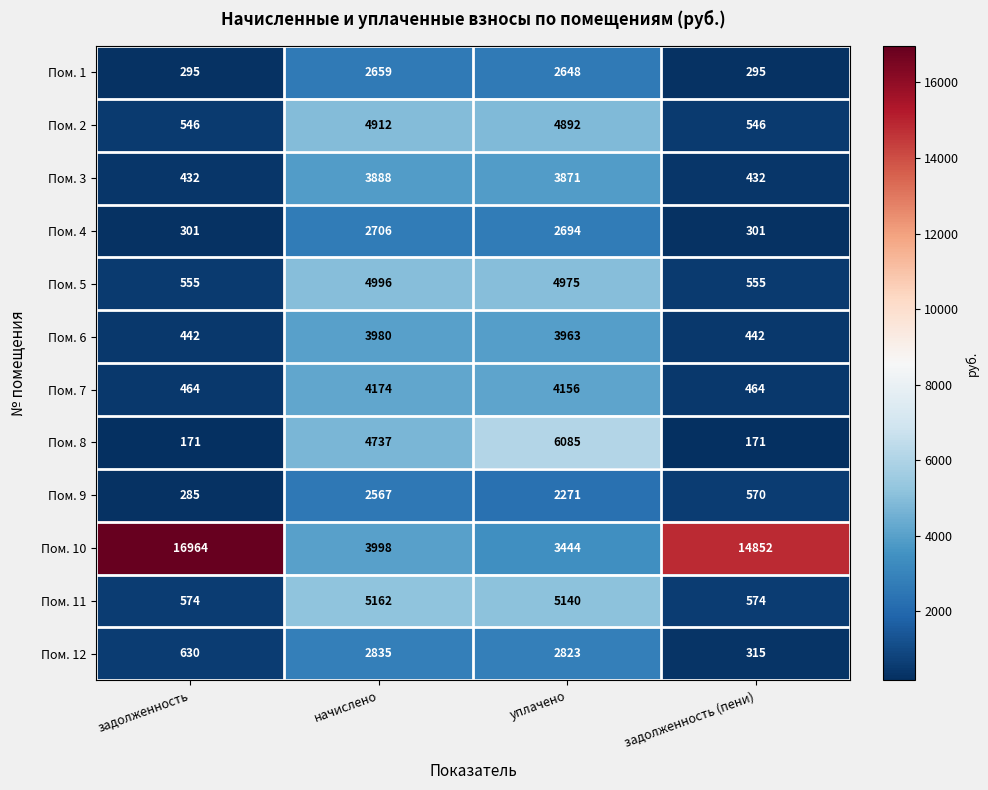

What is the difference between the second highest and minimum values in the Пом. 1 series?

2353